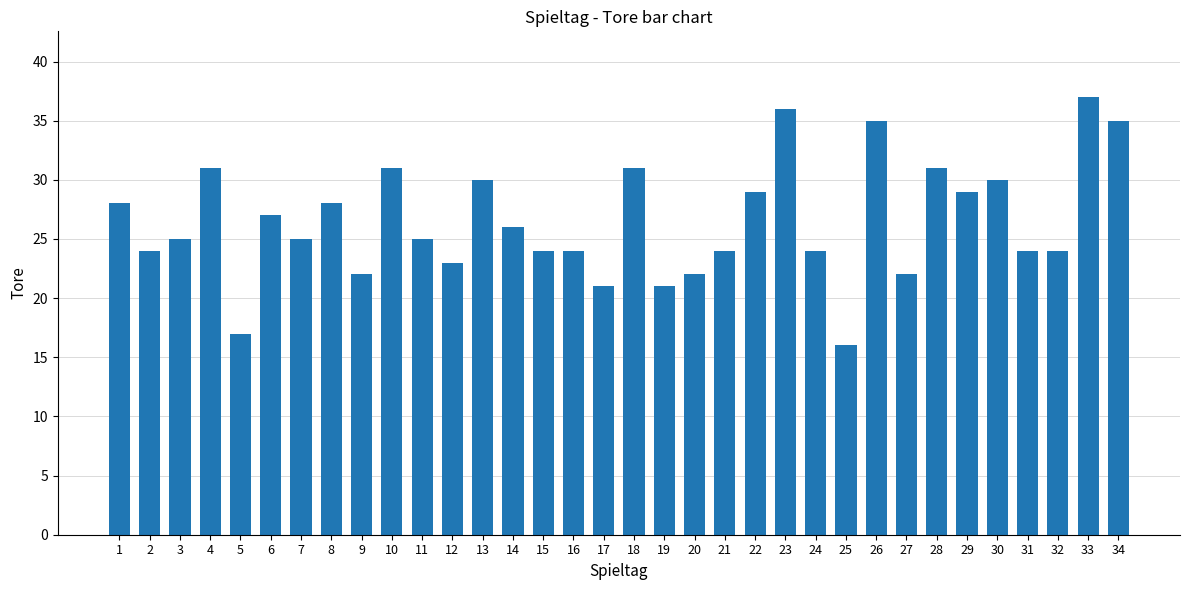

Between 20 and 19, which is larger?

20